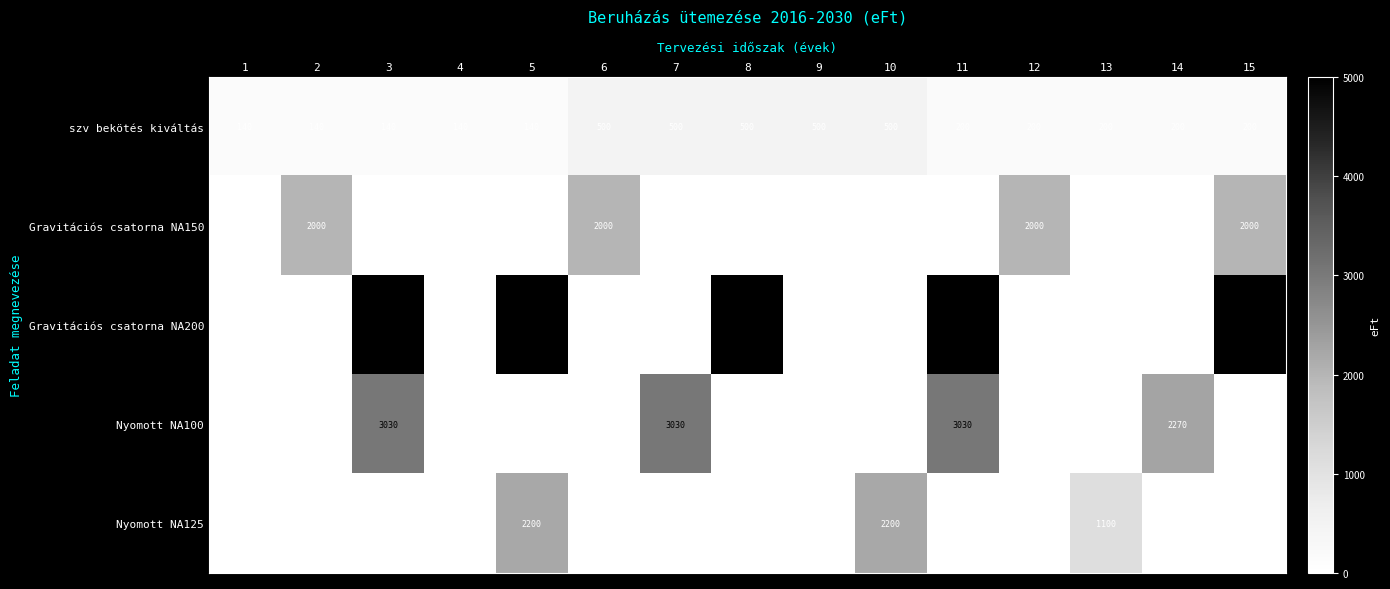

How many values in the Gravitációs csatorna NA150 series exceed 0?

4